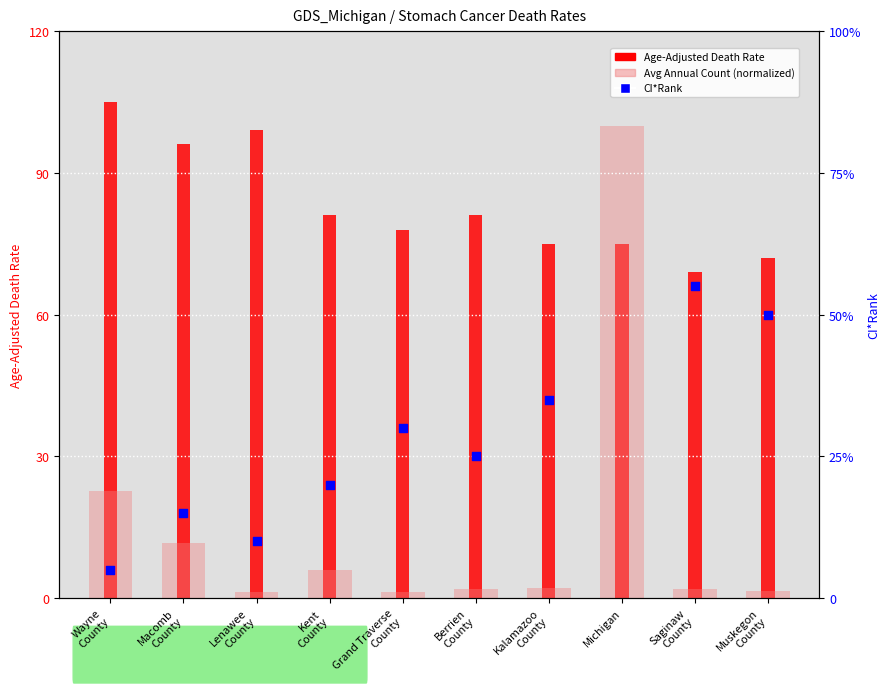

Which series contains the highest Y value?

Age-Adjusted Death Rate (scaled)